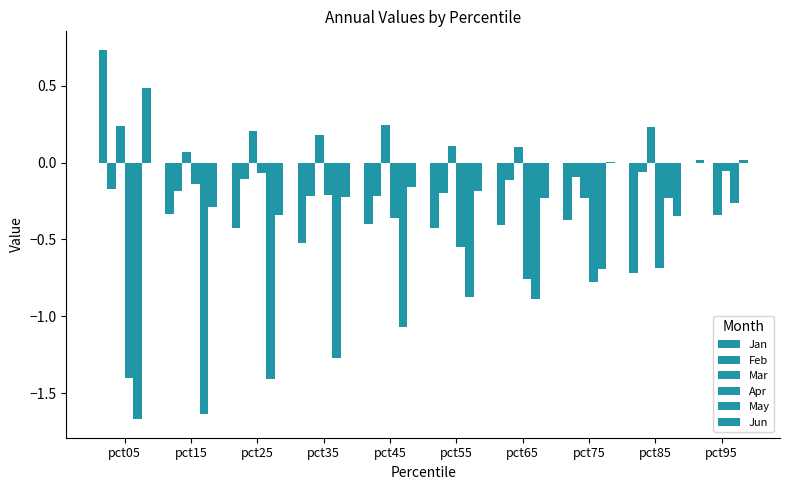

What is the difference between the maximum and minimum values in the Feb series?

0.2